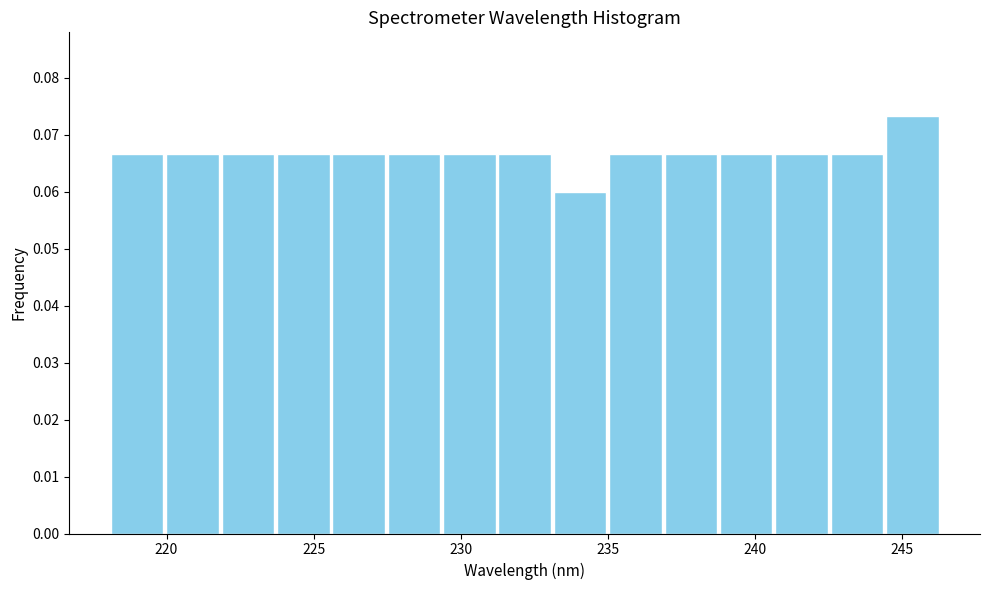

Read against the x-axis, roughly where is the centre of the tallest bar?

245.5